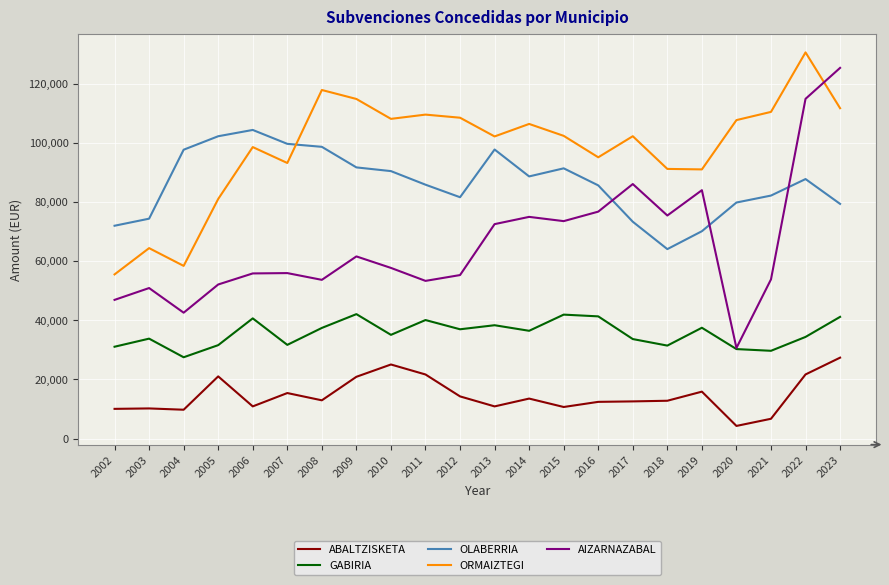

Does the chart have visible grid lines?

Yes